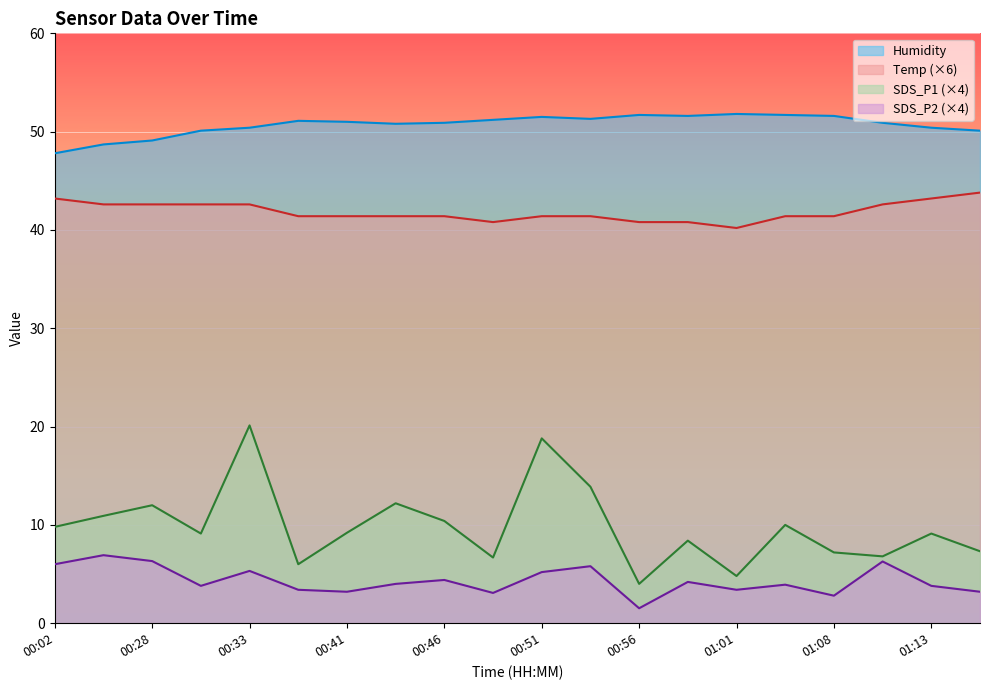

How many values in the SDS_P1 series are below 9?

8